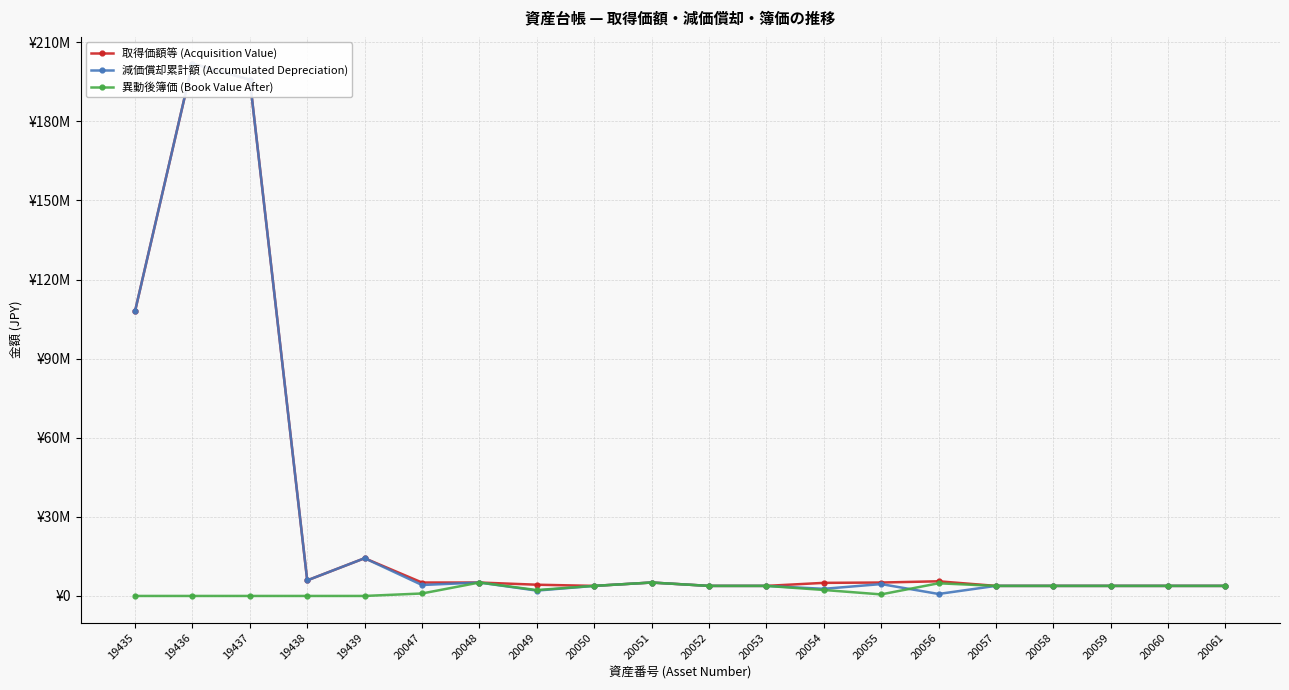

How many lines are shown in the chart?

3